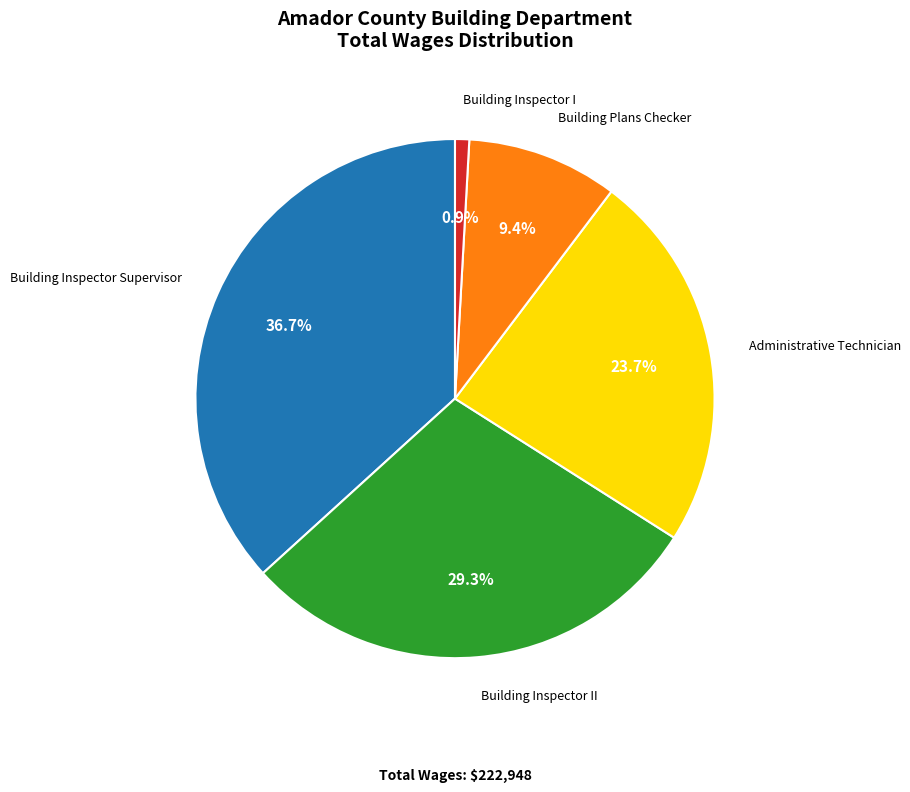

How many segments does this pie chart have?

5